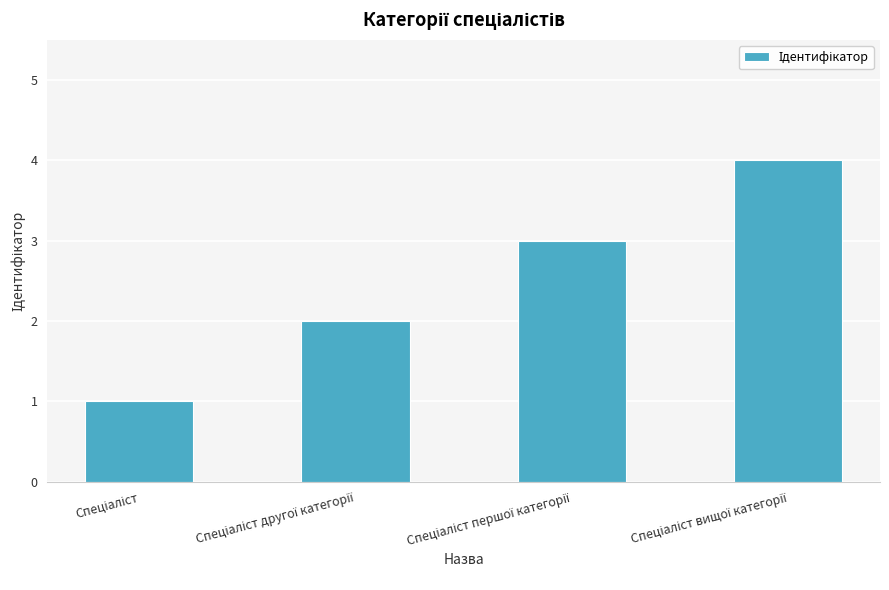

How many data points are less than 3?

2